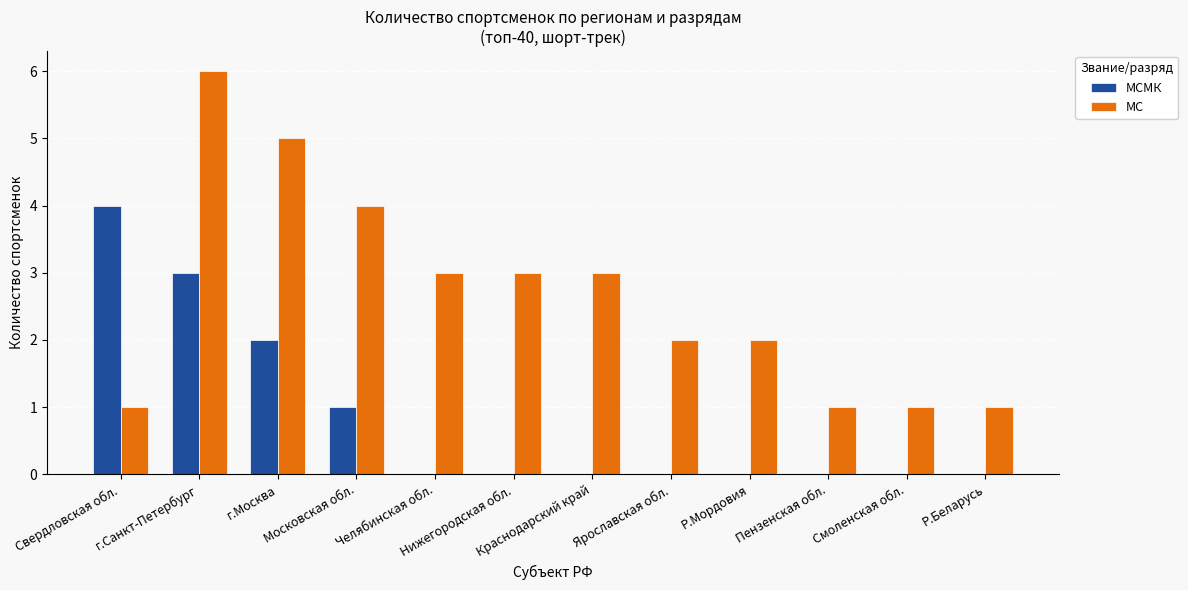

Where is МСМК nearest to the value 2?

г.Москва